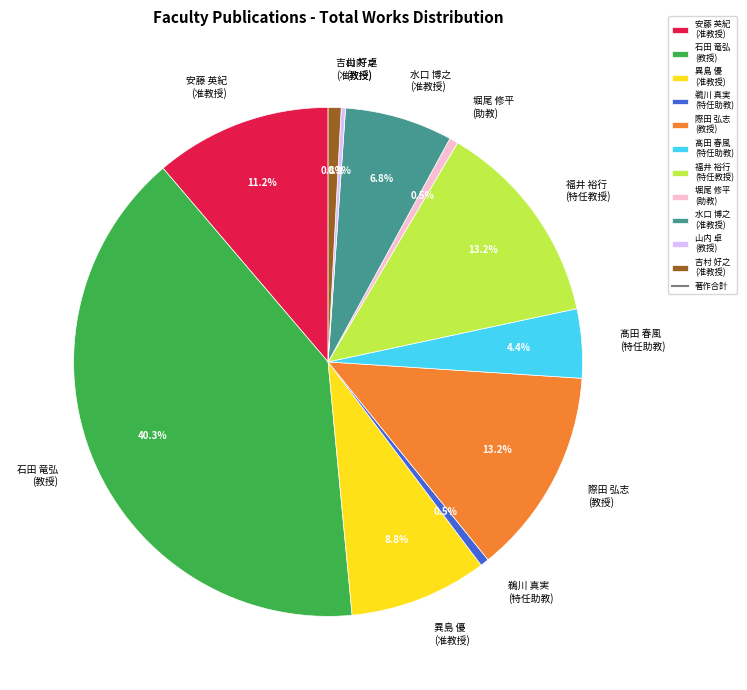

Which category has the biggest portion of the pie?

石田 竜弘 (教授)